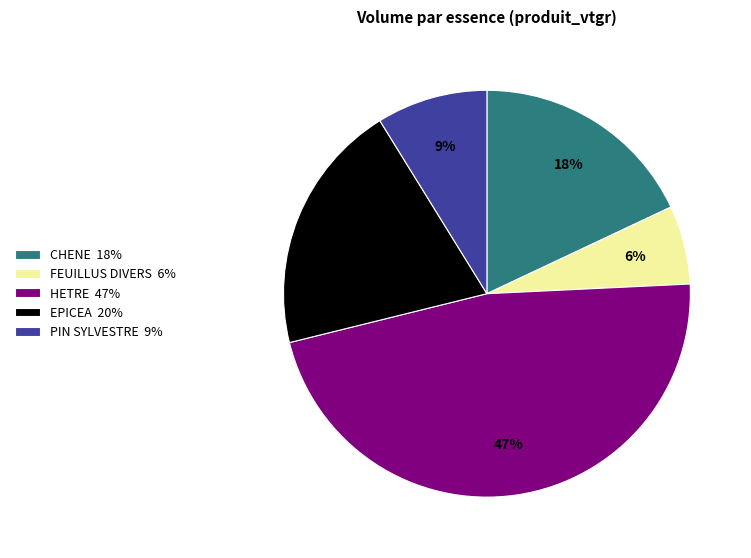

Is there any slice that represents more than half of the pie?

No